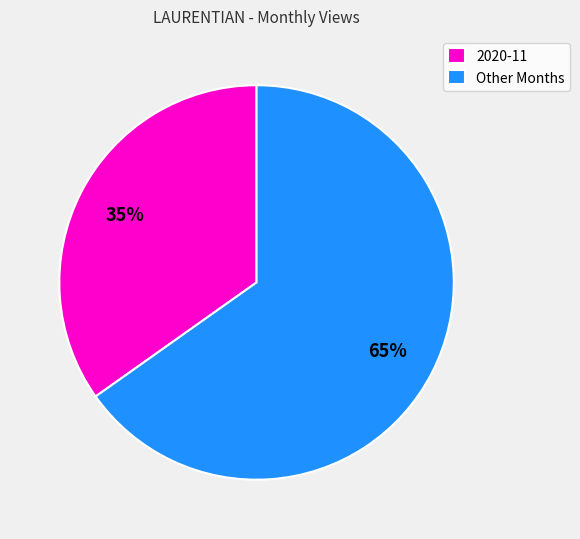

What is the ratio of the value at Other Months to the value at 2020-11?

1.9